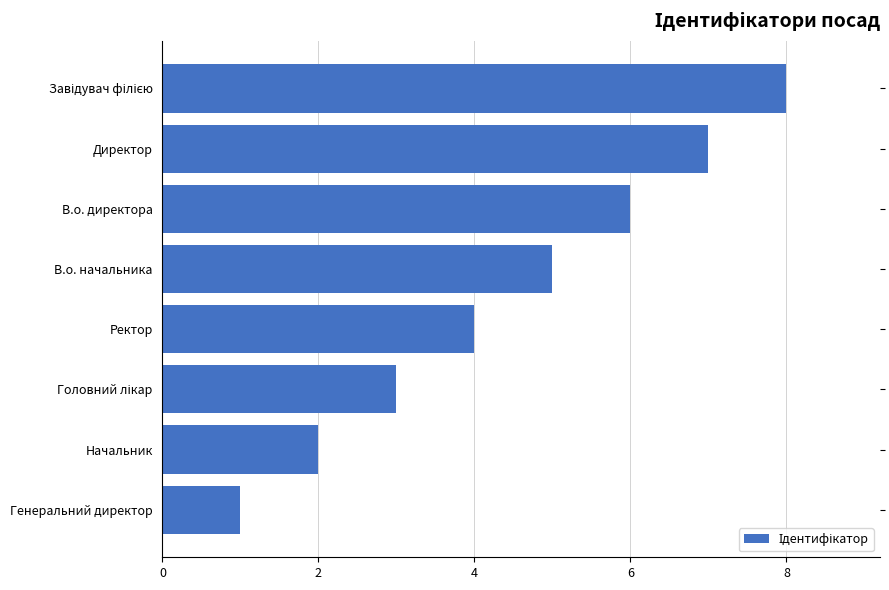

At which label is the value closest to 4?

Ректор